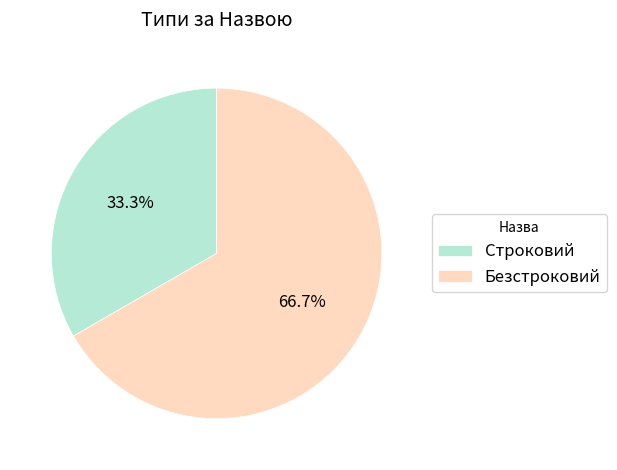

Count the number of slices in the pie.

2